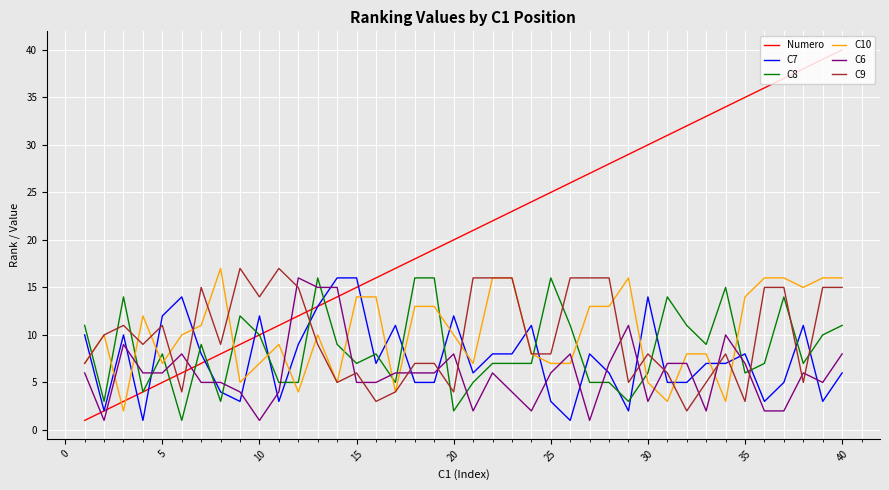

Reading left to right, what are all the values shown in this chart?

Numero: 1	2	3	4	5	6	7	8	9	10	11	12	13	14	15	16	17	18	19	20	21	22	23	24	25	26	27	28	29	30	31	32	33	34	35	36	37	38	39	40
C7: 10	2	10	1	12	14	8	4	3	12	3	9	13	16	16	7	11	5	5	12	6	8	8	11	3	1	8	6	2	14	5	5	7	7	8	3	5	11	3	6
C8: 11	3	14	4	8	1	9	3	12	10	5	5	16	9	7	8	5	16	16	2	5	7	7	7	16	11	5	5	3	6	14	11	9	15	6	7	14	7	10	11
C10: 7	10	2	12	7	10	11	17	5	7	9	4	10	5	14	14	4	13	13	10	7	16	16	8	7	7	13	13	16	5	3	8	8	3	14	16	16	15	16	16
C6: 6	1	9	6	6	8	5	5	4	1	4	16	15	15	5	5	6	6	6	8	2	6	4	2	6	8	1	7	11	3	7	7	2	10	7	2	2	6	5	8
C9: 7	10	11	9	11	4	15	9	17	14	17	15	9	5	6	3	4	7	7	4	16	16	16	8	8	16	16	16	5	8	6	2	5	8	3	15	15	5	15	15